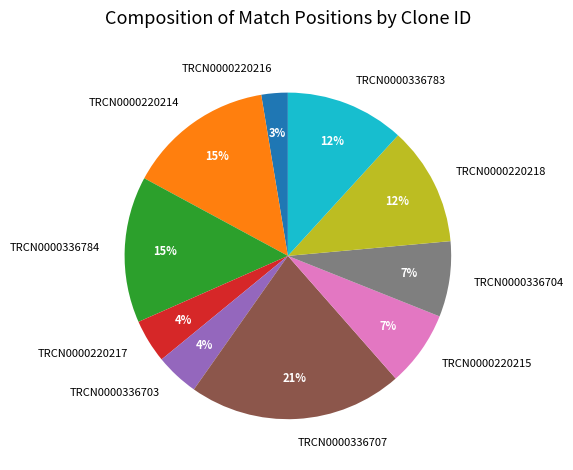

Is it true that TRCN0000220215 is 21% of the pie?

False